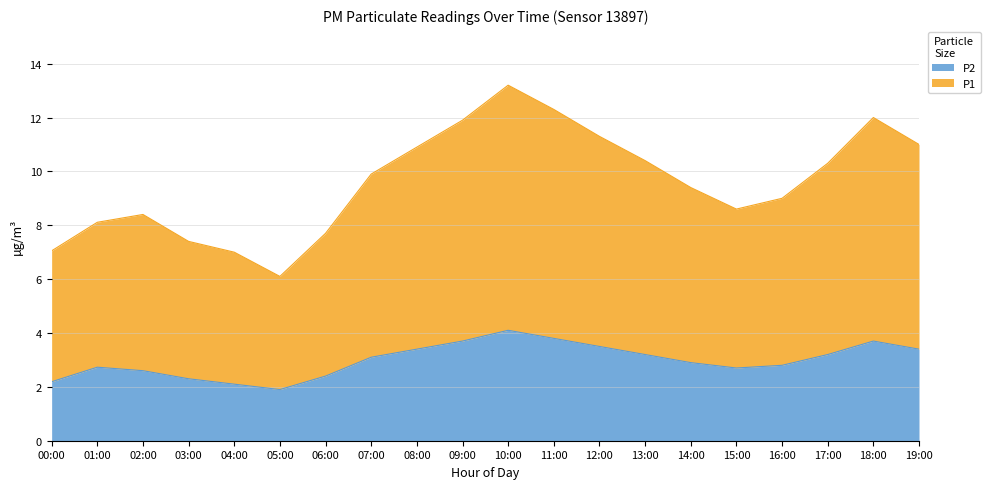

True or false: P2 has a value of 2.6 at 02:00.

True